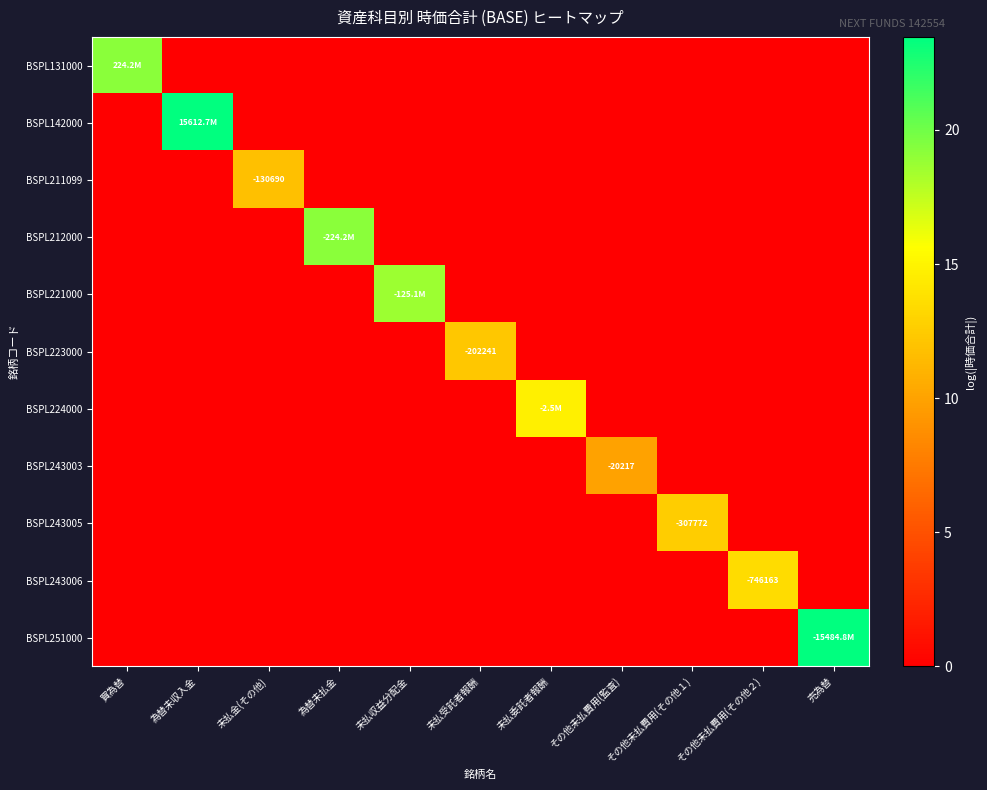

Where is BSPL251000 nearest to the value 11?

買為替